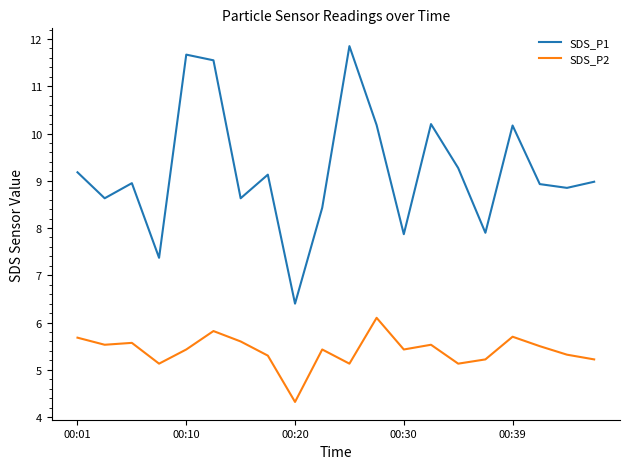

True or false: SDS_P1 and SDS_P2 intersect in this chart.

False